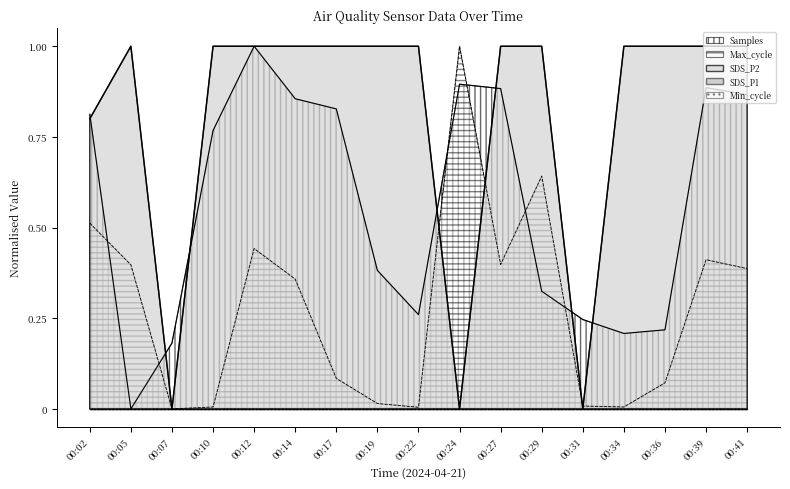

Does the chart display data point markers on the line(s)?

No